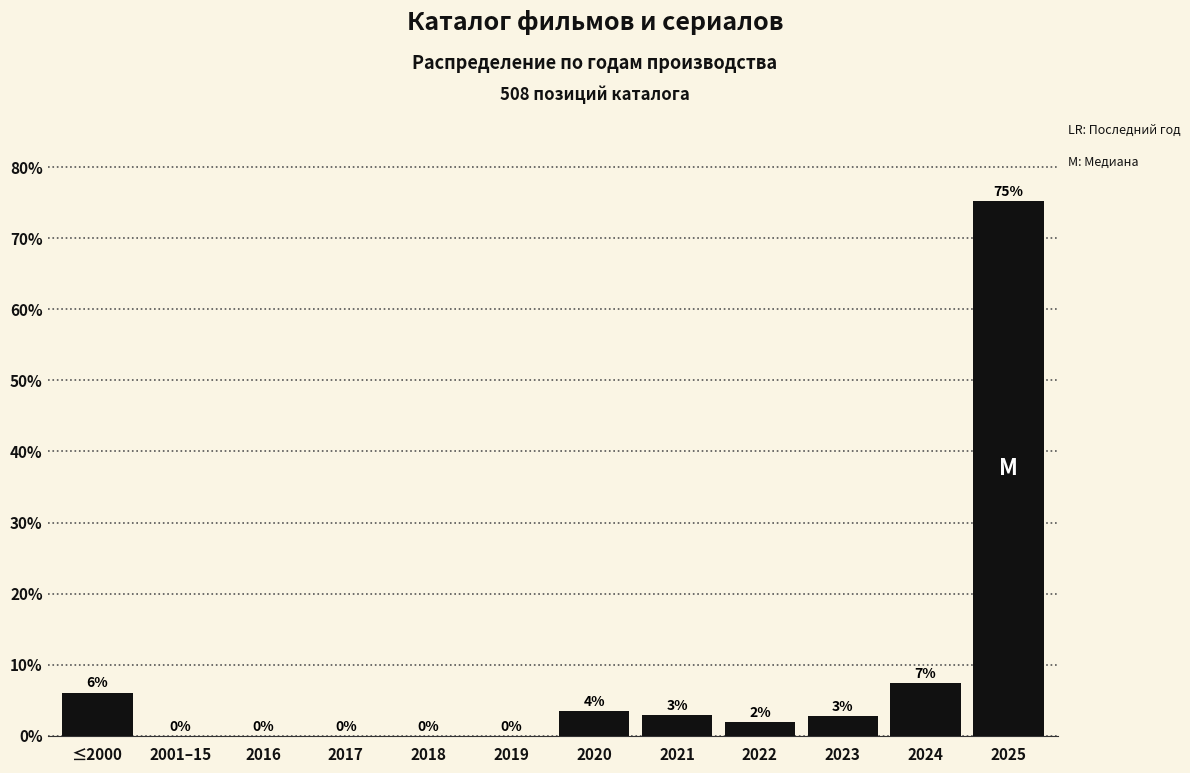

What is the sum of all values?

100.0